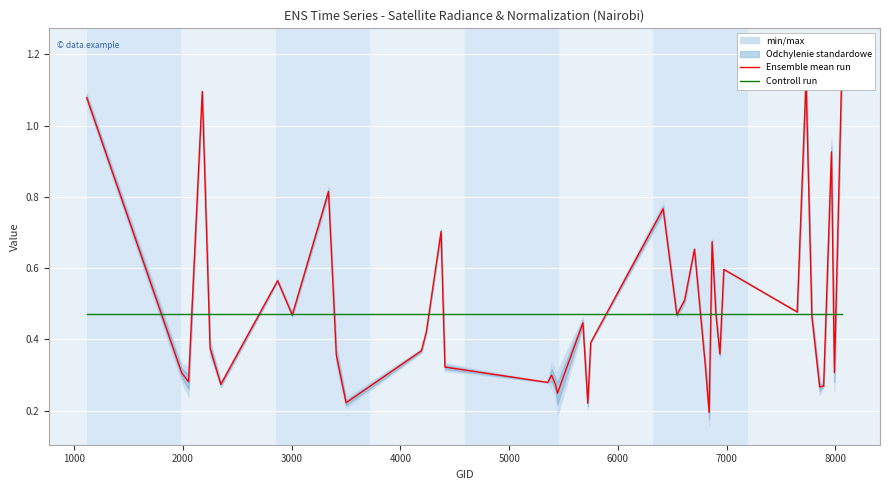

What is the label of the 37th point from the right?

3000